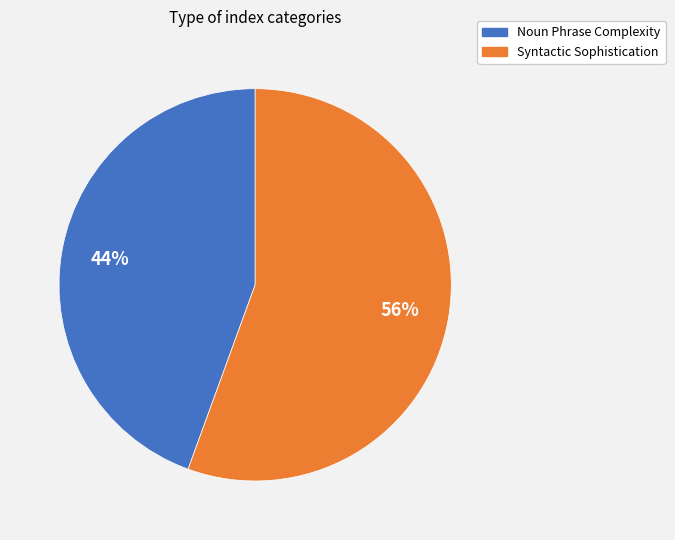

To the nearest percent, what percentage of the pie is Syntactic Sophistication?

56%